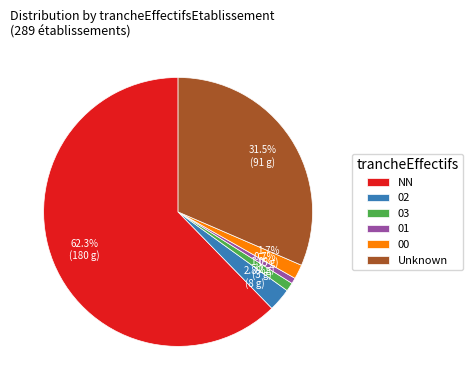

Is it true that 00 is 2% of the pie?

True